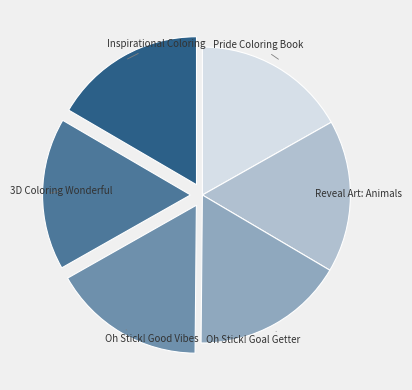

How many segments does this pie chart have?

6